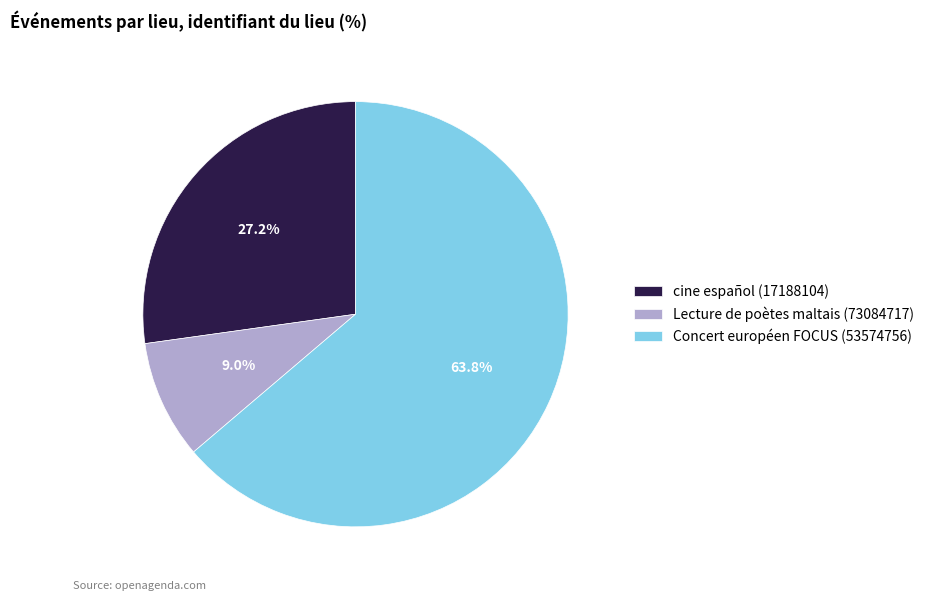

To the nearest percent, what percentage of the pie is cine español (17188104)?

27%